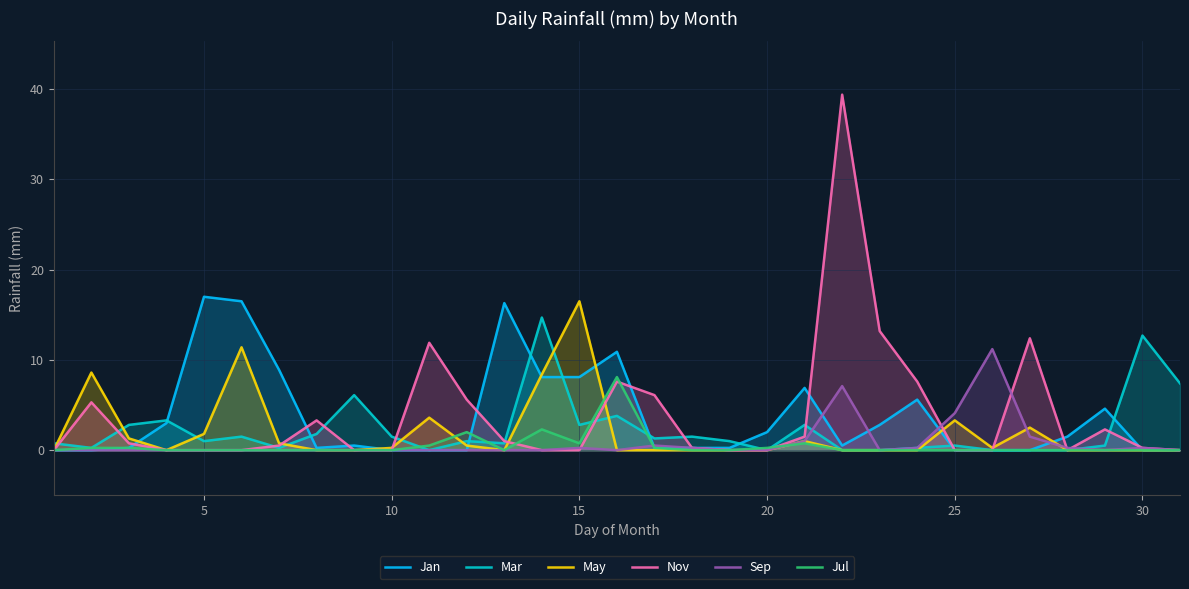

Which series has the largest range (max minus min)?

Nov